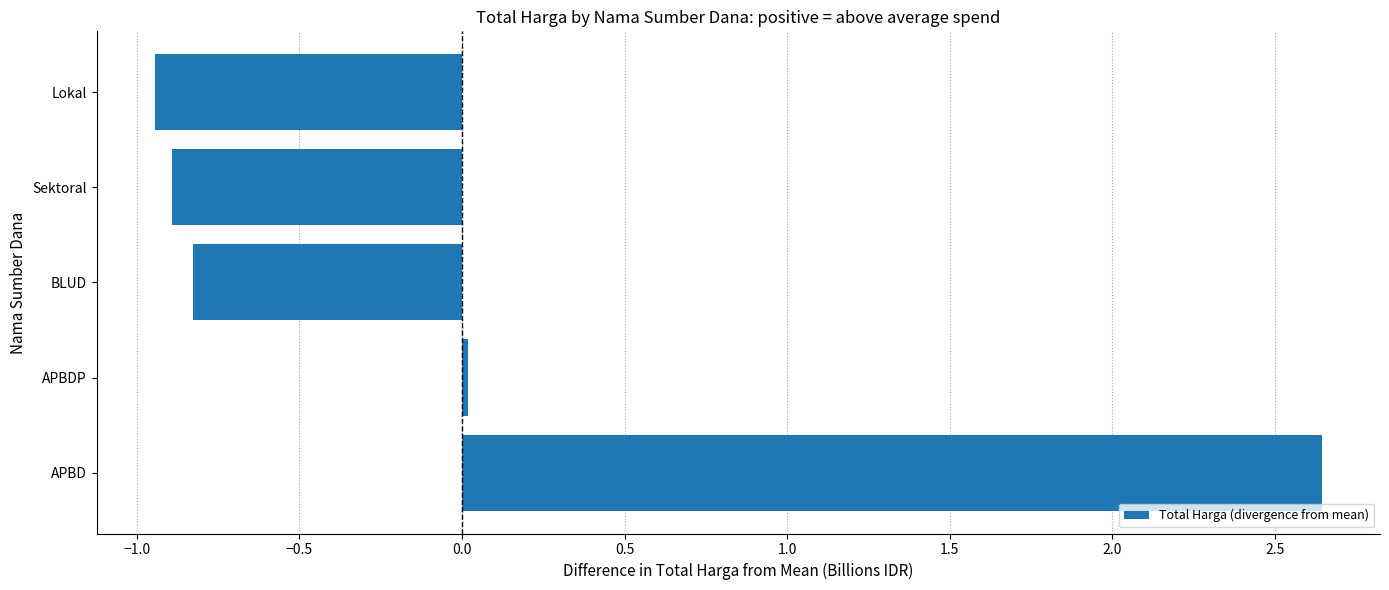

At which category does the chart reach its minimum across all series?

Lokal